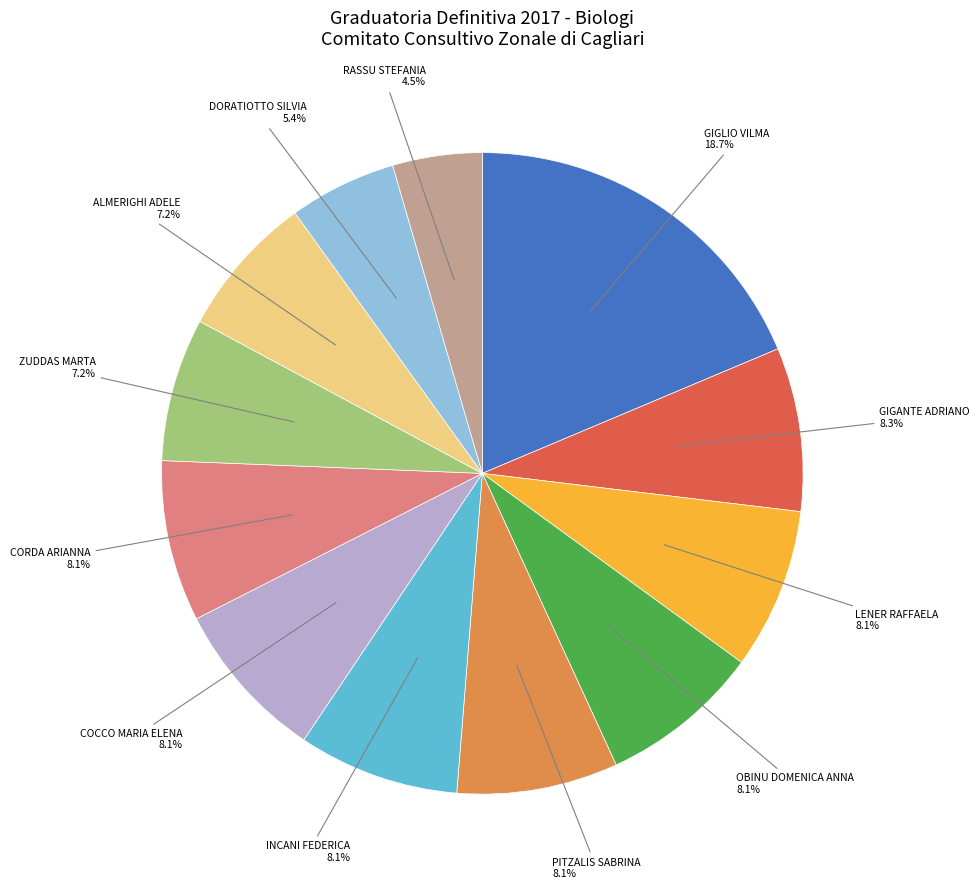

To the nearest percent, what is the average slice percentage?

8%